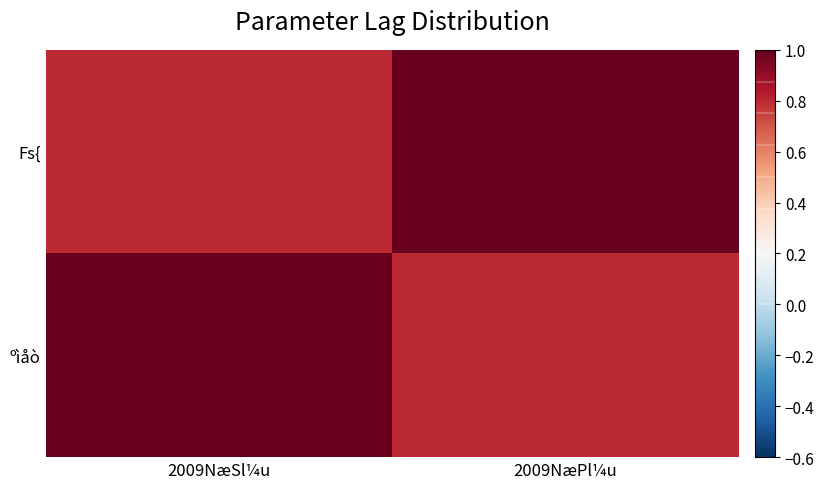

How many data points does each series have?

2